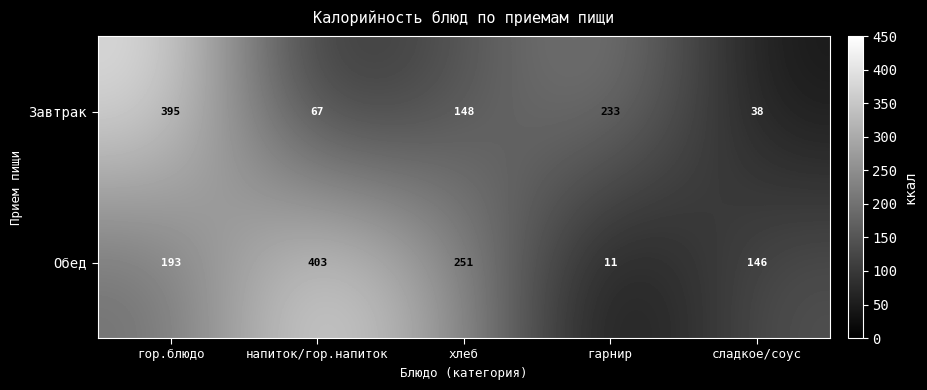

Which series has the largest range (max minus min)?

Обед